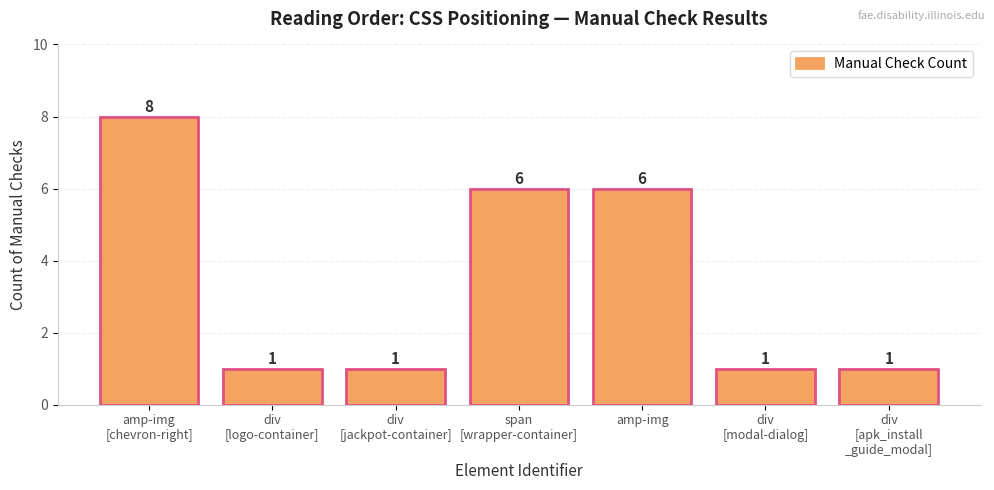

What is the difference between the maximum and minimum values?

7